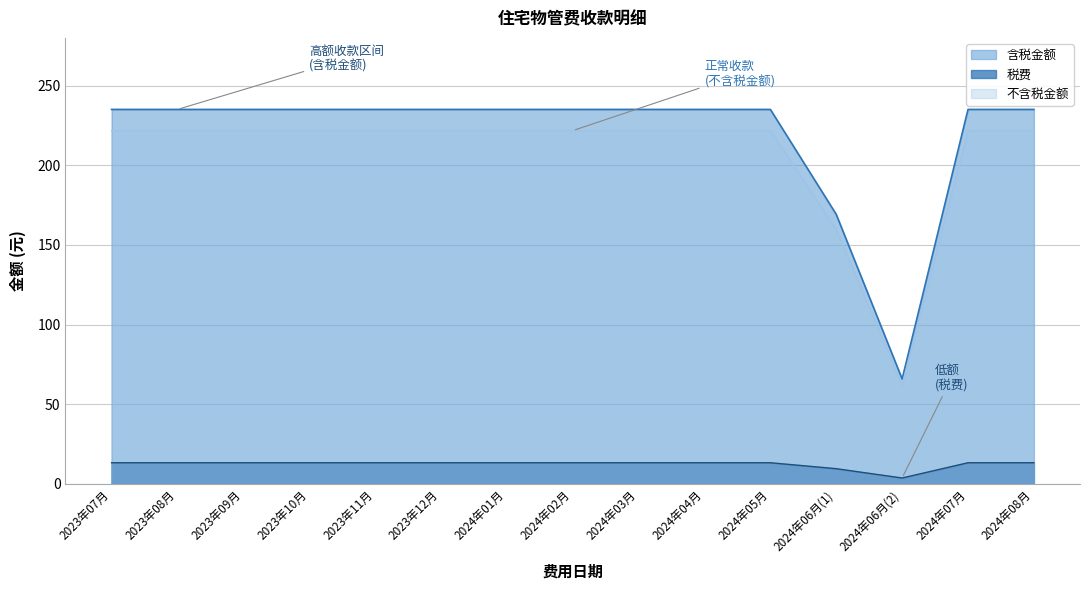

True or false: 税费 has more than 1 interior local peaks.

False